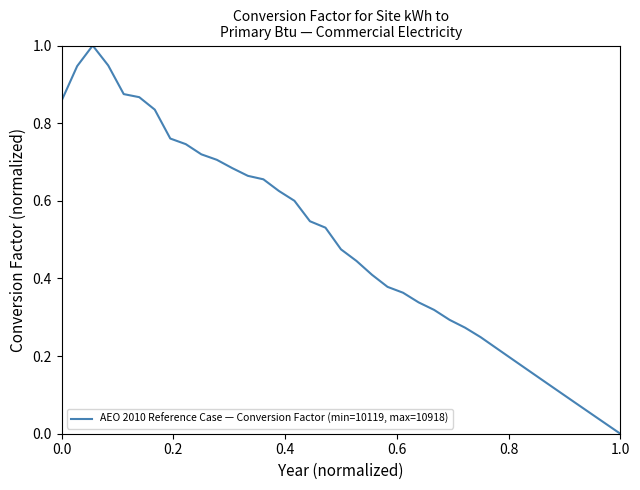

What is the maximum value shown in the chart?

1.0